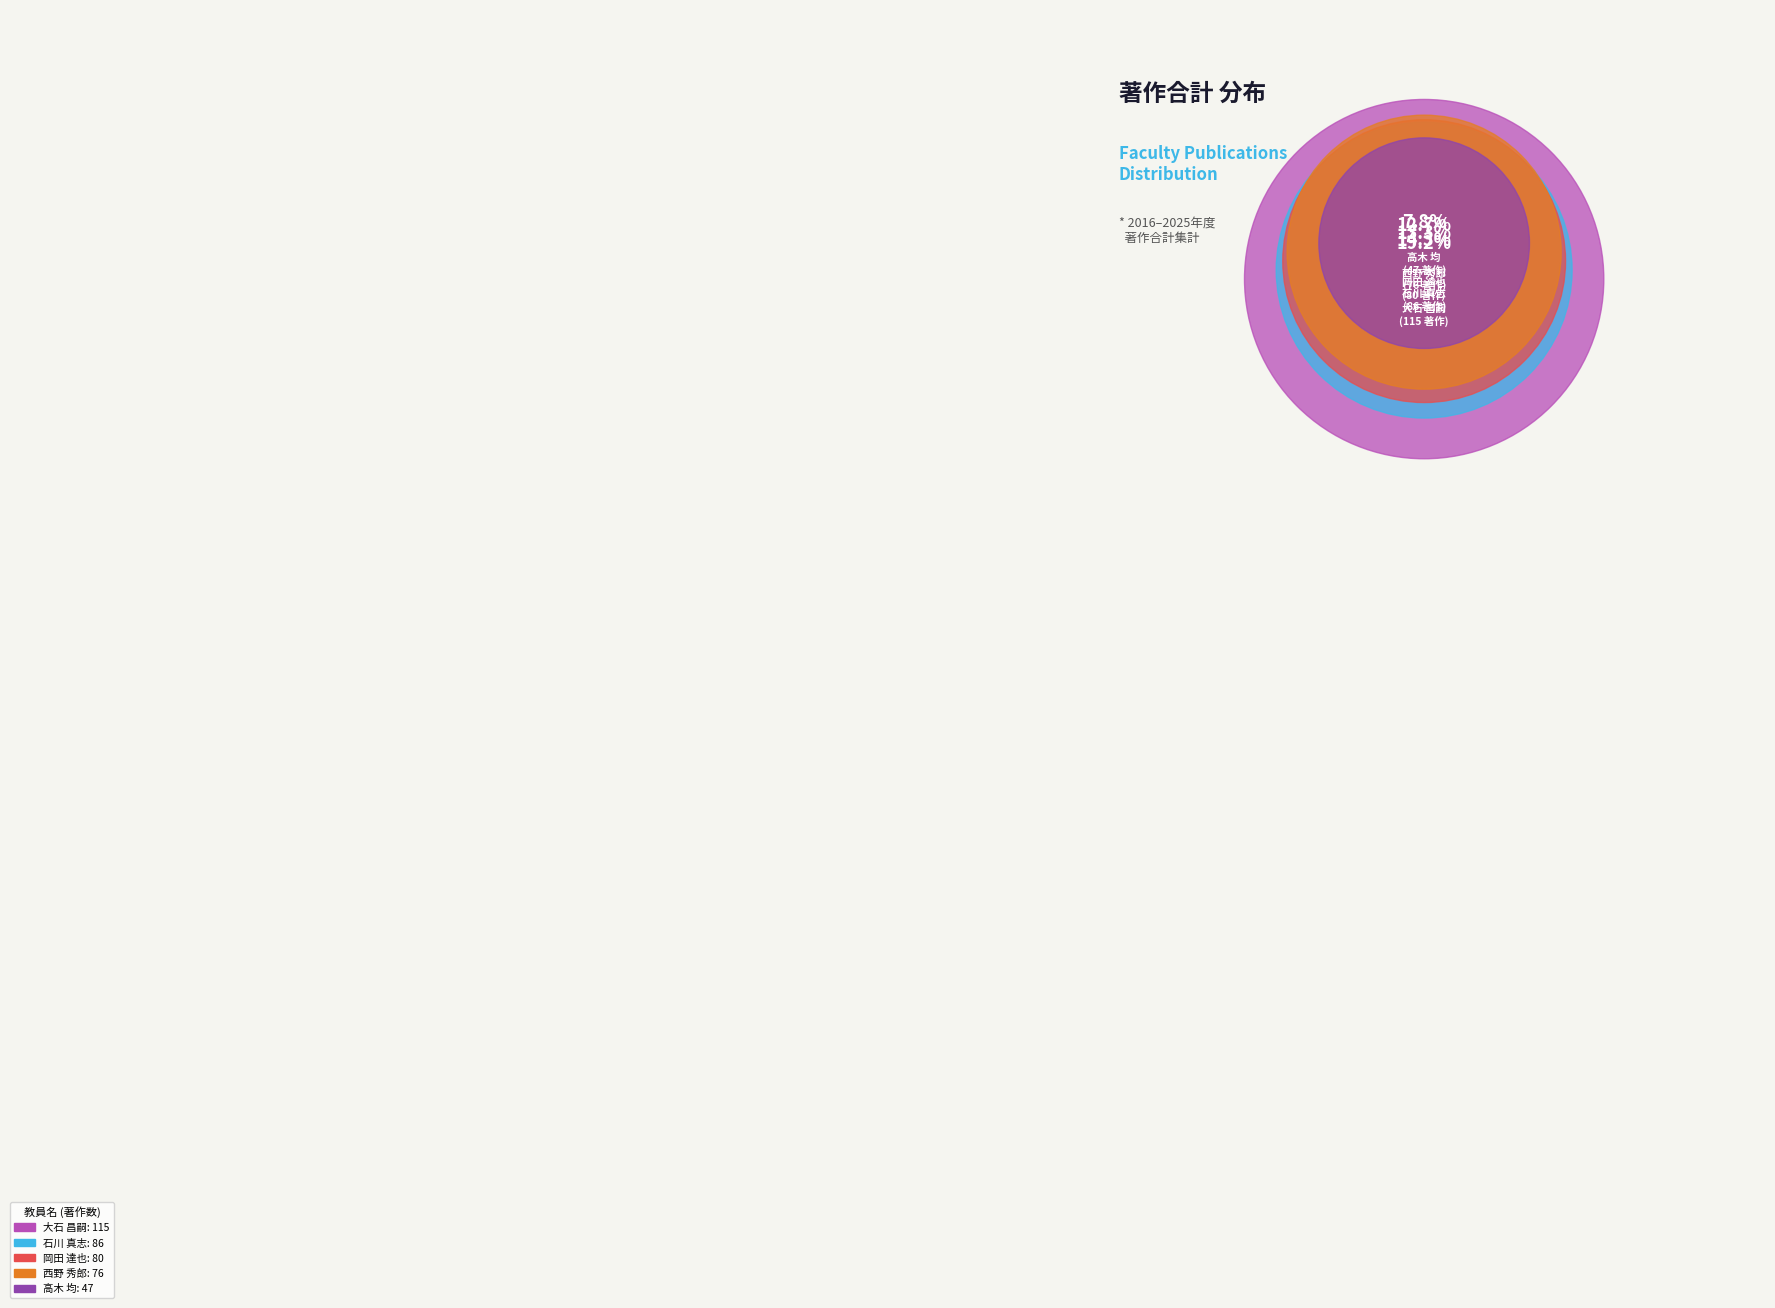

Is there a majority slice in this chart?

No